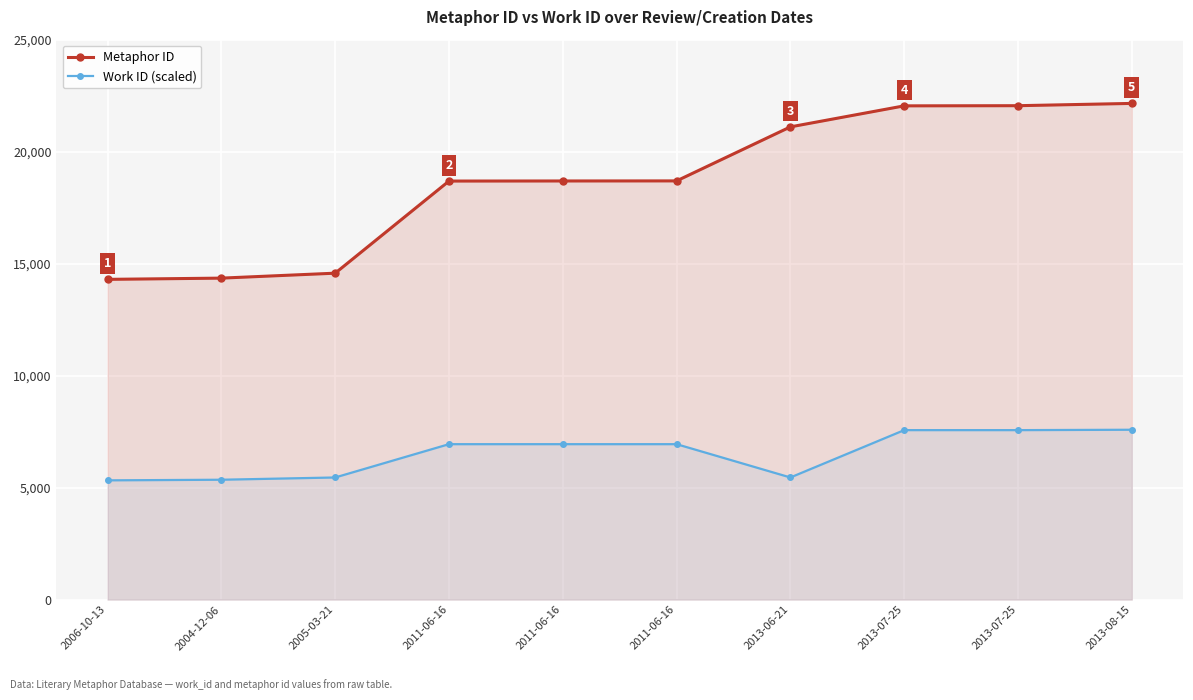

What is the greatest value displayed?

22154